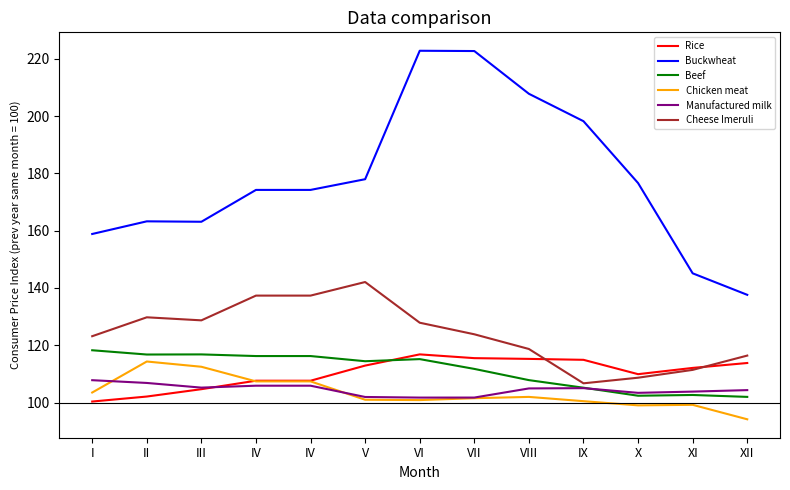

The value of Buckwheat at I is 158.9. True or false?

True